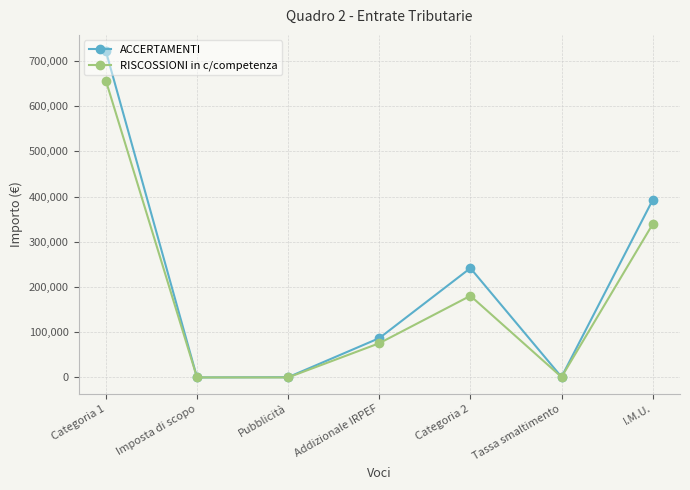

What position from the right is Tassa smaltimento?

2